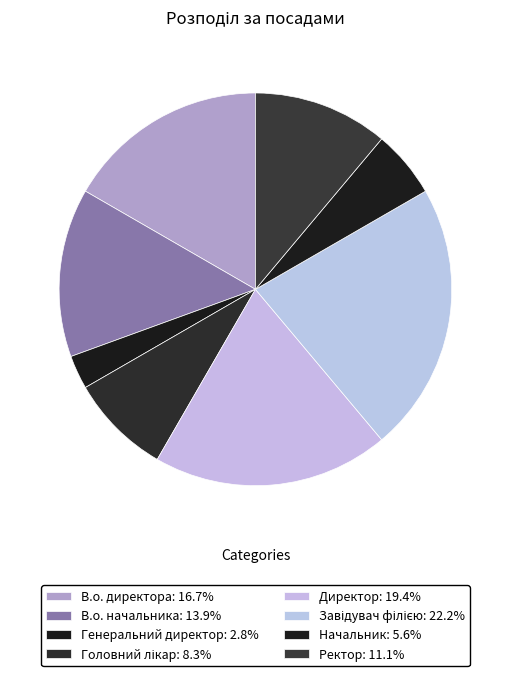

Does В.о. директора account for over 50% of the chart?

No